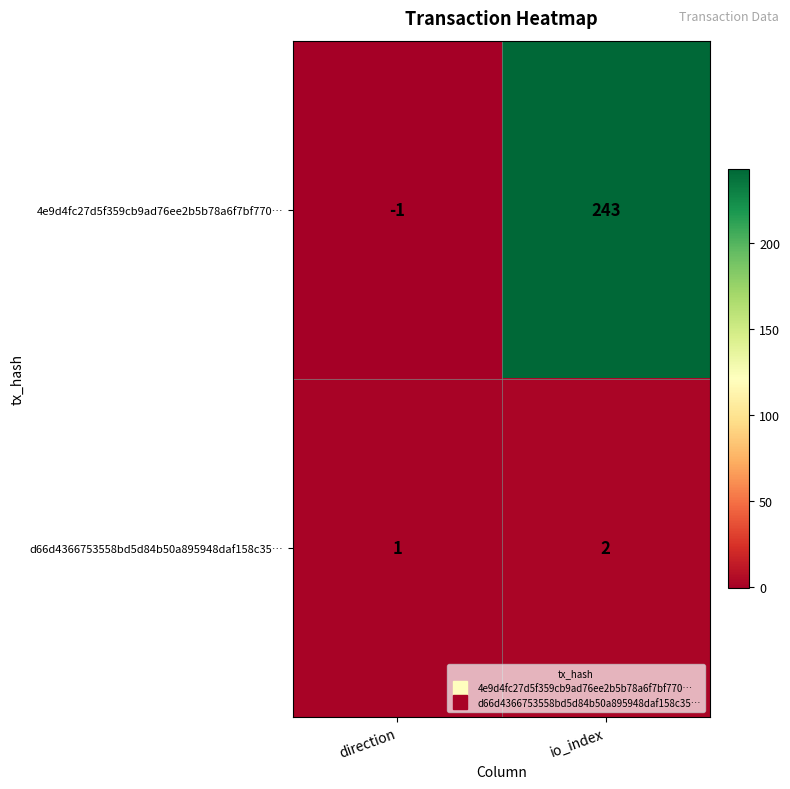

Read the 4e9d4fc27d5f359cb9ad76ee2b5b78a6f7bf770… value at io_index, to the nearest 50.

250